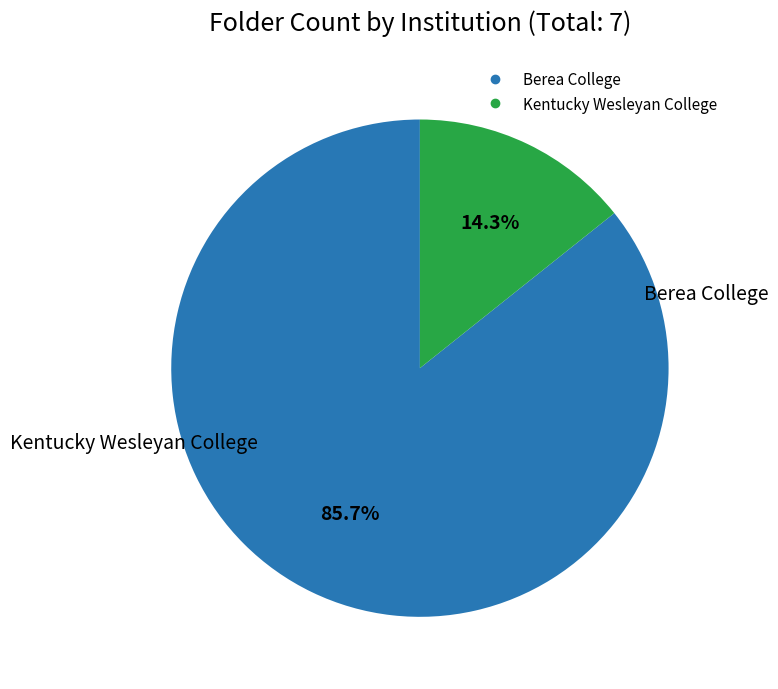

True or false: Berea College accounts for 99% of the total.

False